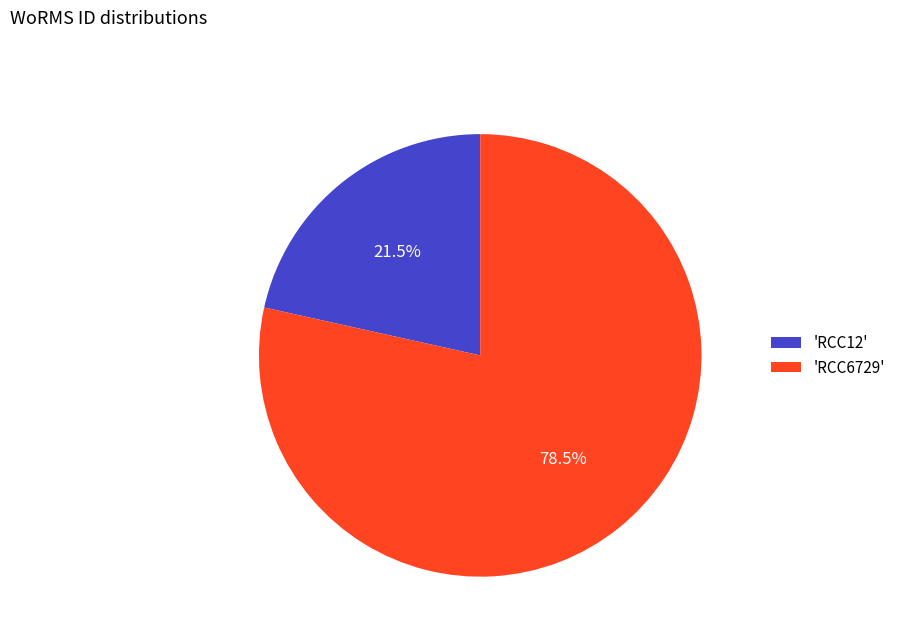

How many segments does this pie chart have?

2